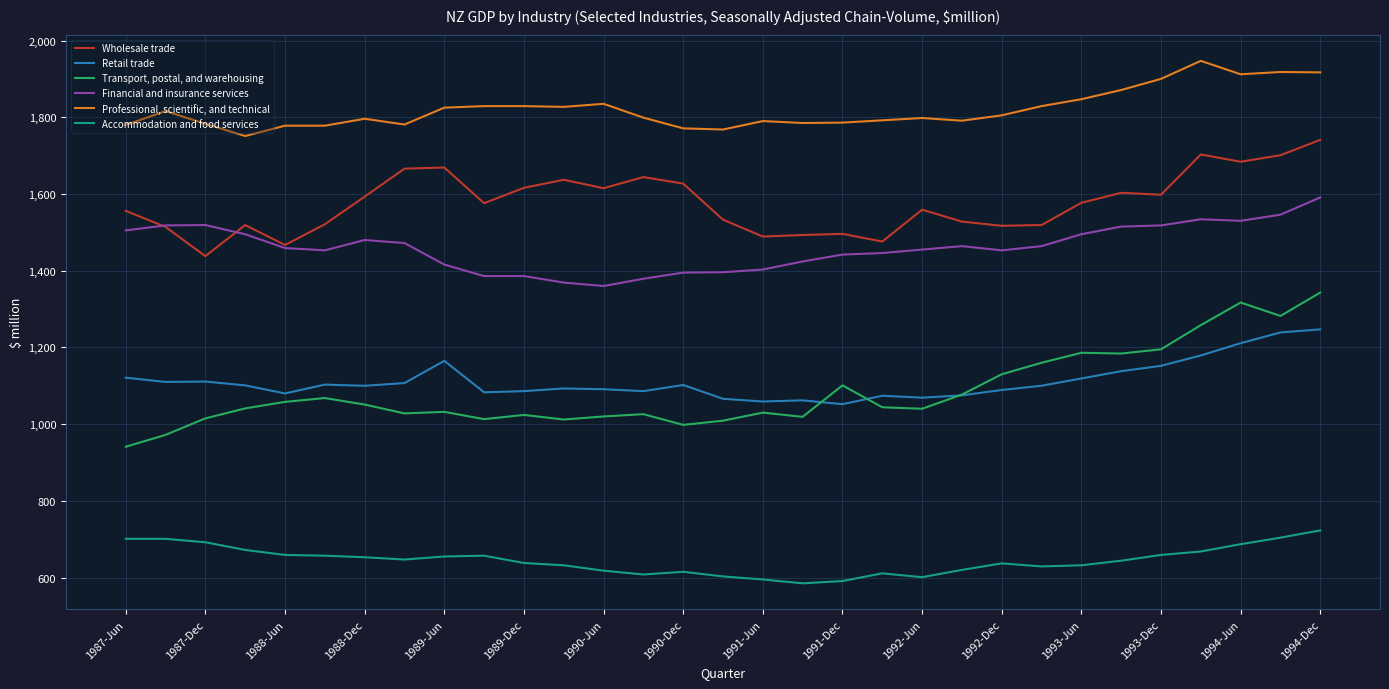

Which series has the largest total across all categories?

Professional, scientific, and technical